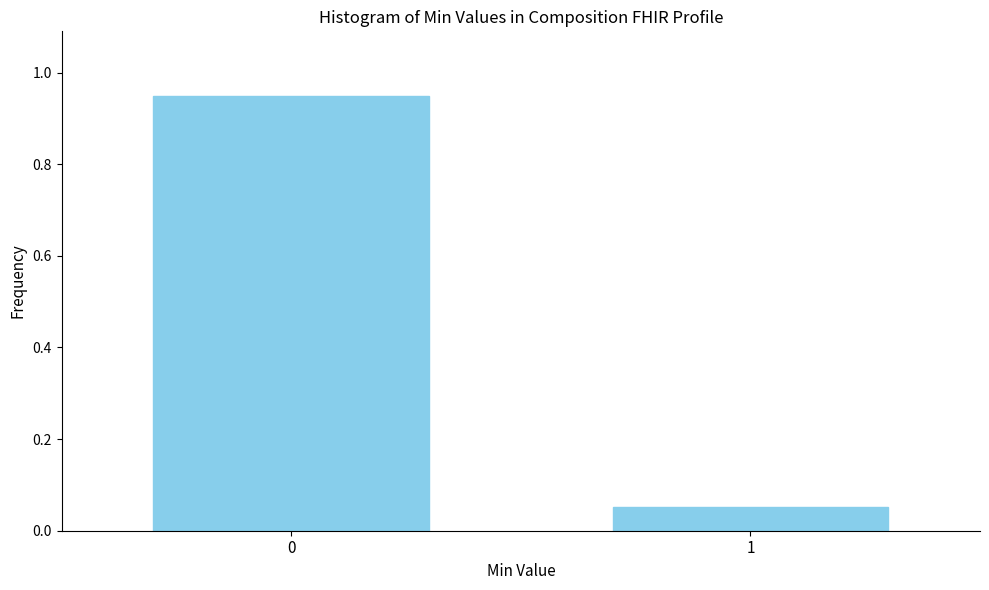

What is the change in value from 0 to 1?

-0.9